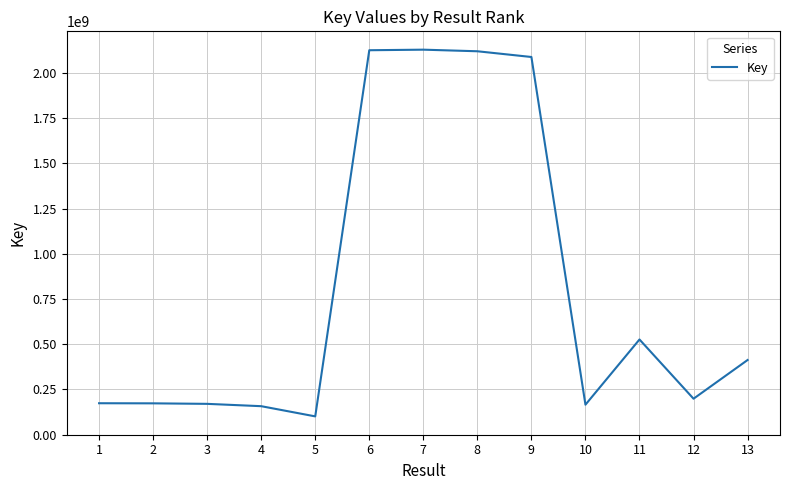

Is it true that the value at 5 is 100826665?

True